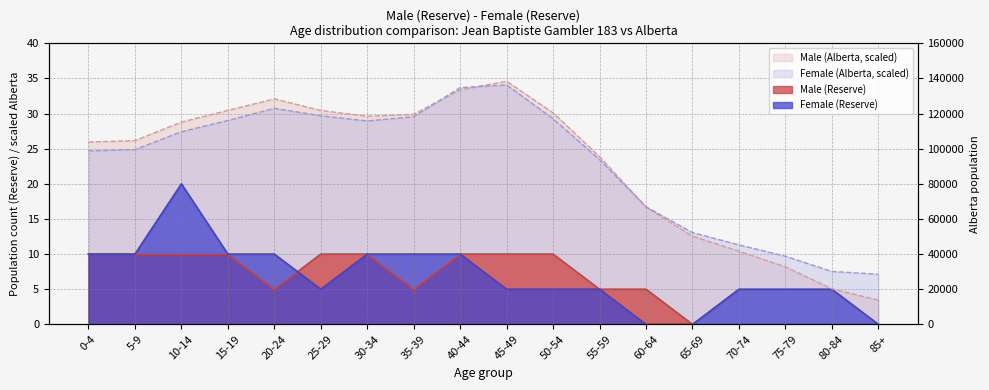

What is the difference between the Female (Reserve) values at 5-9 and 65-69?

10.0